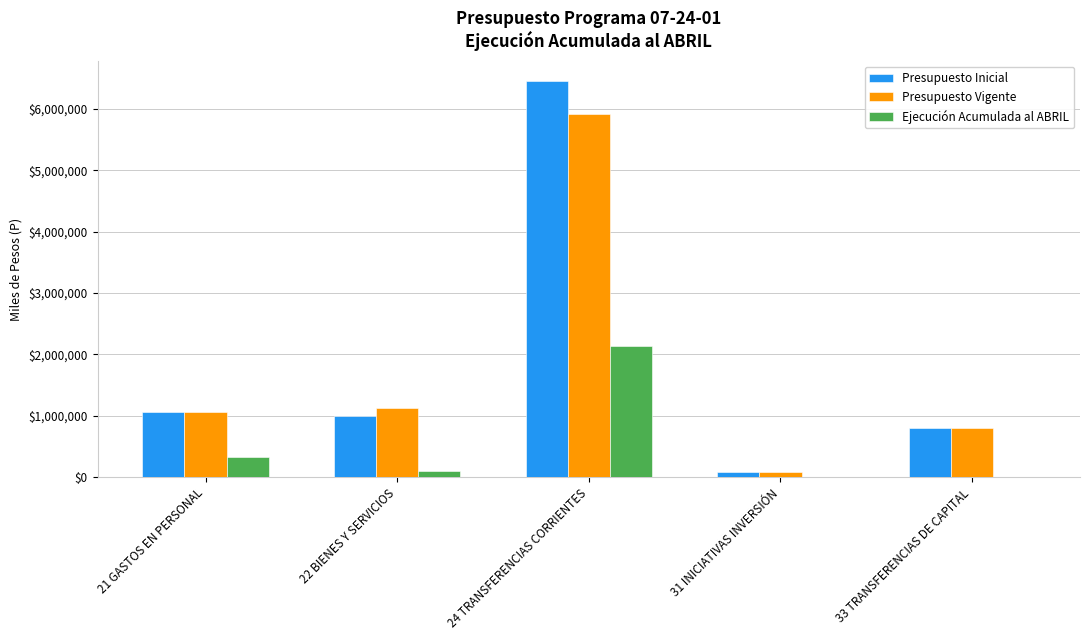

The value of Ejecución Acumulada al ABRIL at 33 TRANSFERENCIAS DE CAPITAL is -1217815. True or false?

False